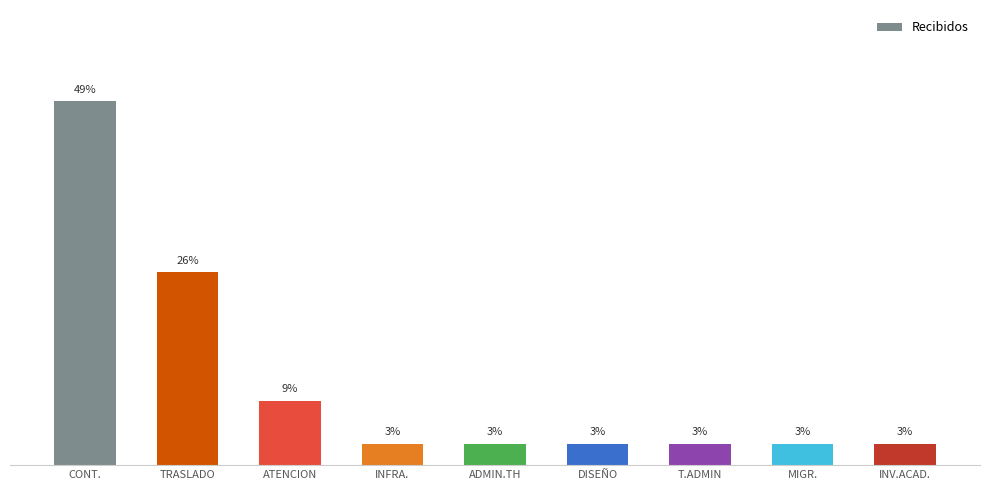

What is the label of the 1st bar from the left?

CONT.